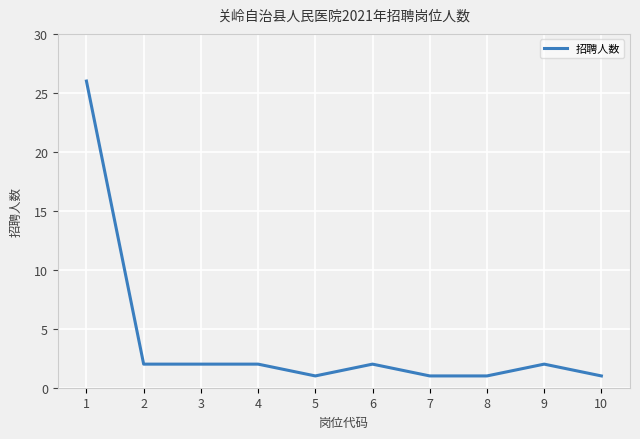

Reading right to left, what are all the values shown in this chart?

1	2	1	1	2	1	2	2	2	26